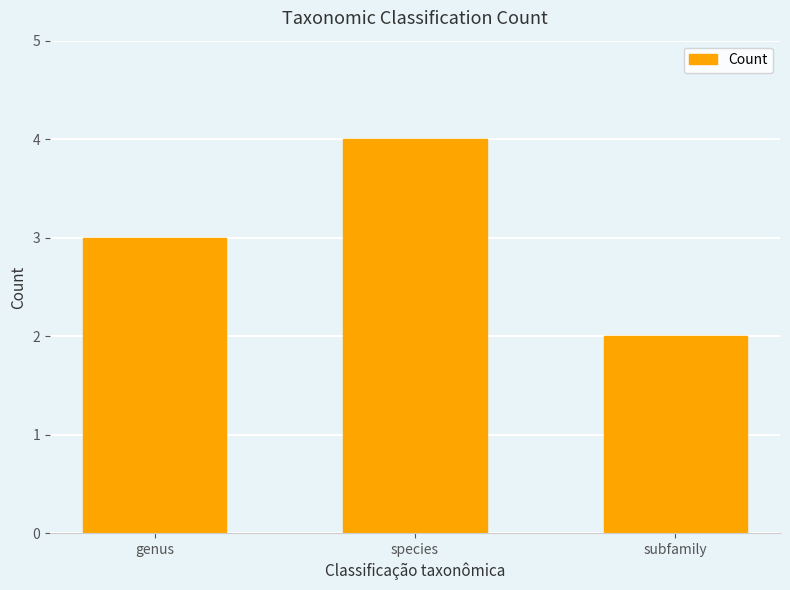

Reading left to right, list all the values displayed in this chart.

3	4	2